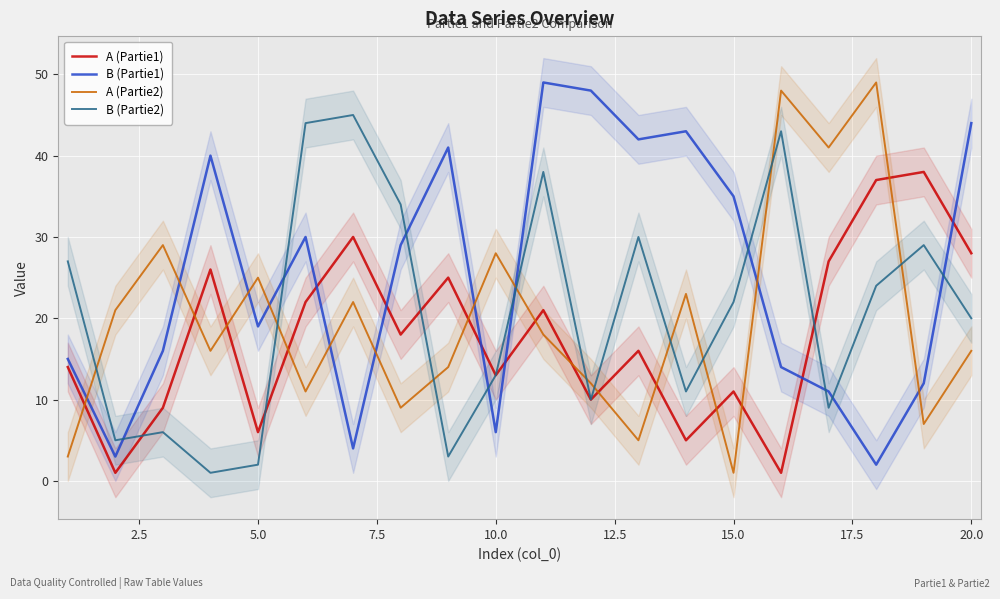

How many lines are shown in the chart?

4